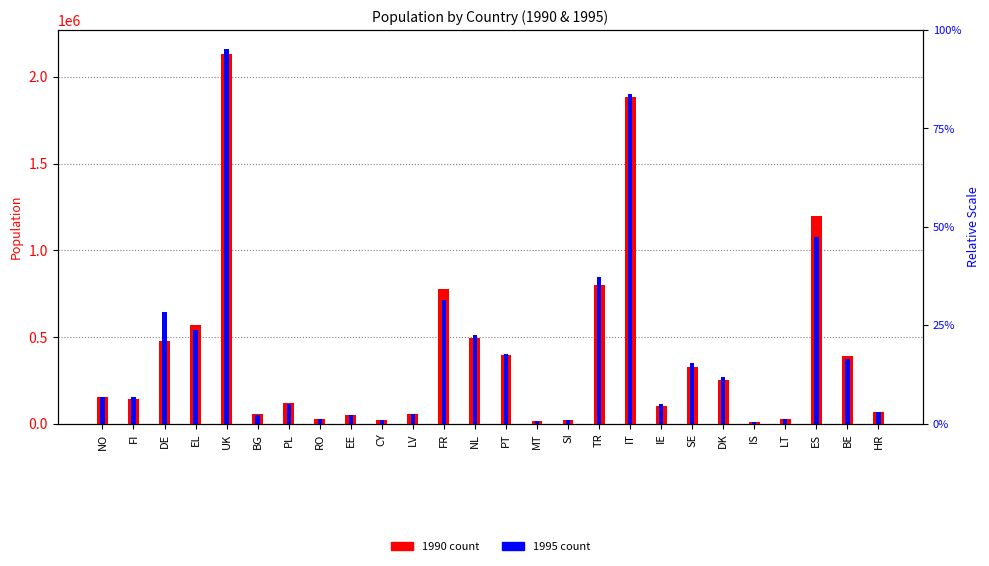

At which label does 1990 first exceed 151650?

DE